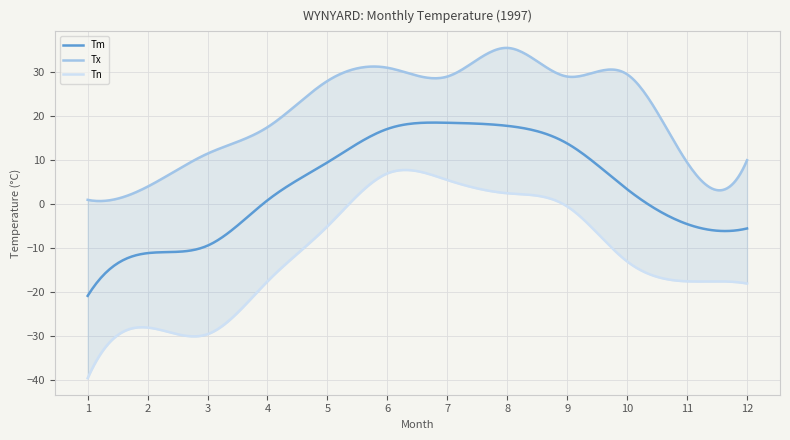

True or false: Tn and Tx cross at least once.

False